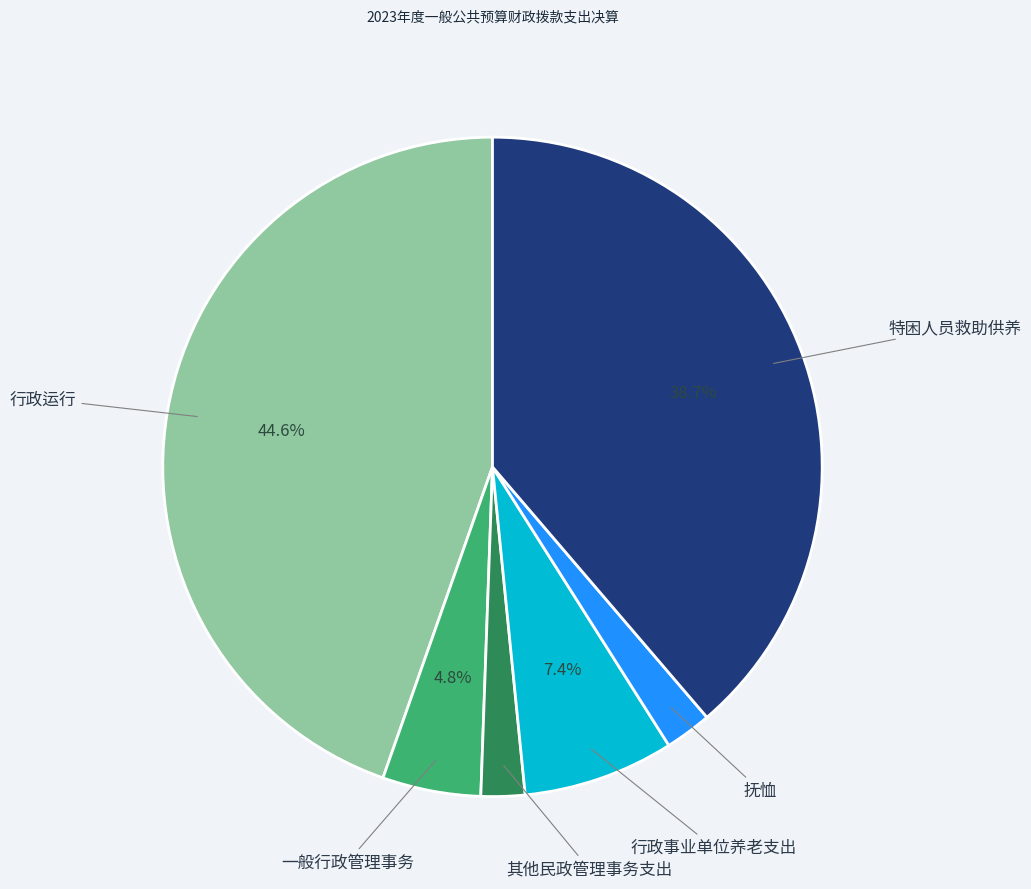

True or false: 行政运行 accounts for 53% of the total.

False